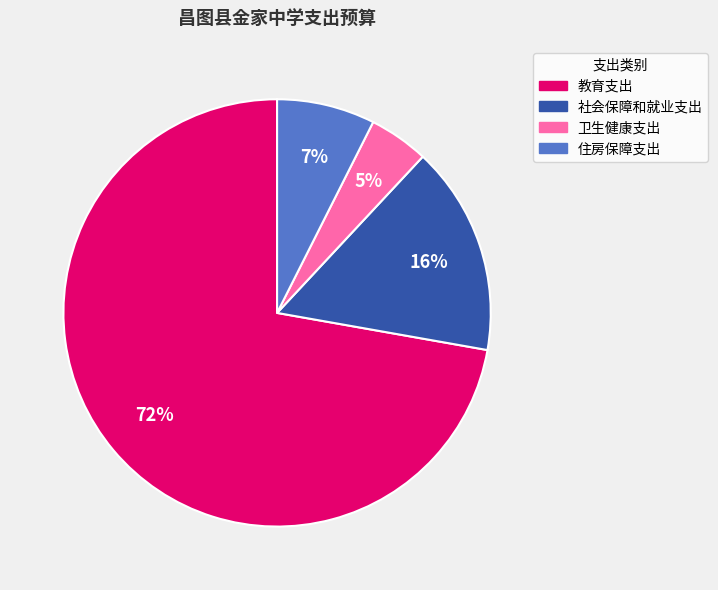

Which has a higher value, 教育支出 or 社会保障和就业支出?

教育支出